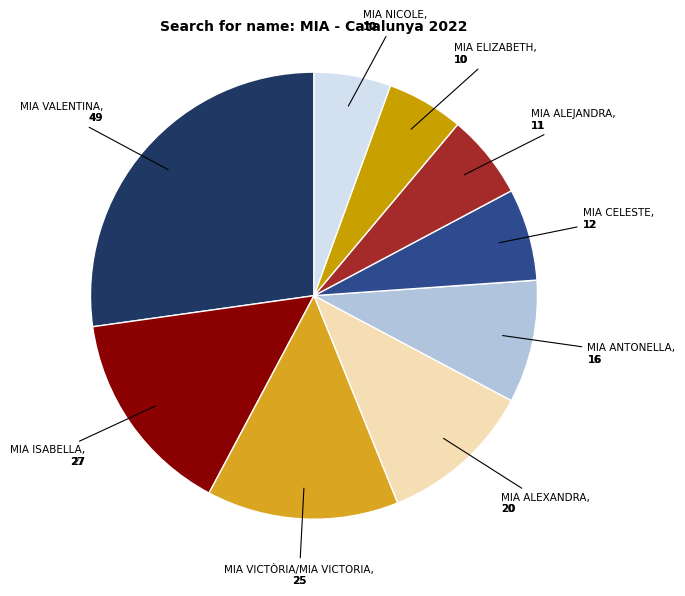

Do MIA ELIZABETH and MIA NICOLE together represent more than half of the pie?

No